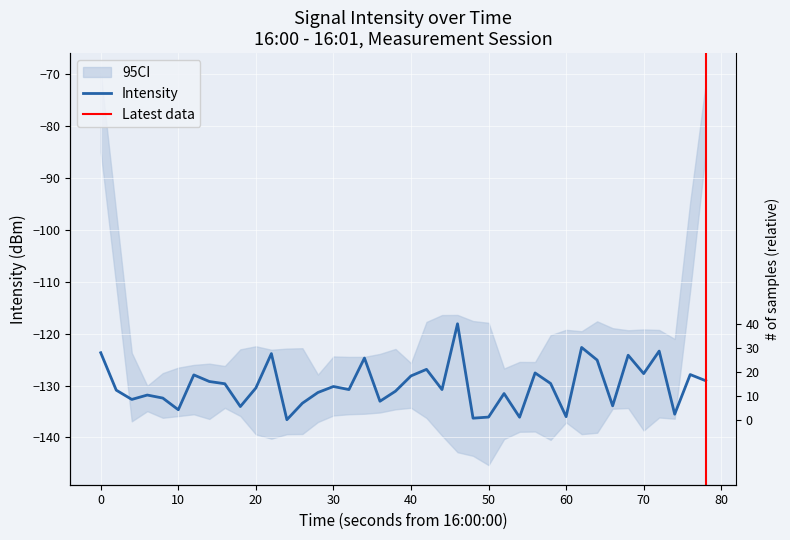

How many values exceed -130?

18